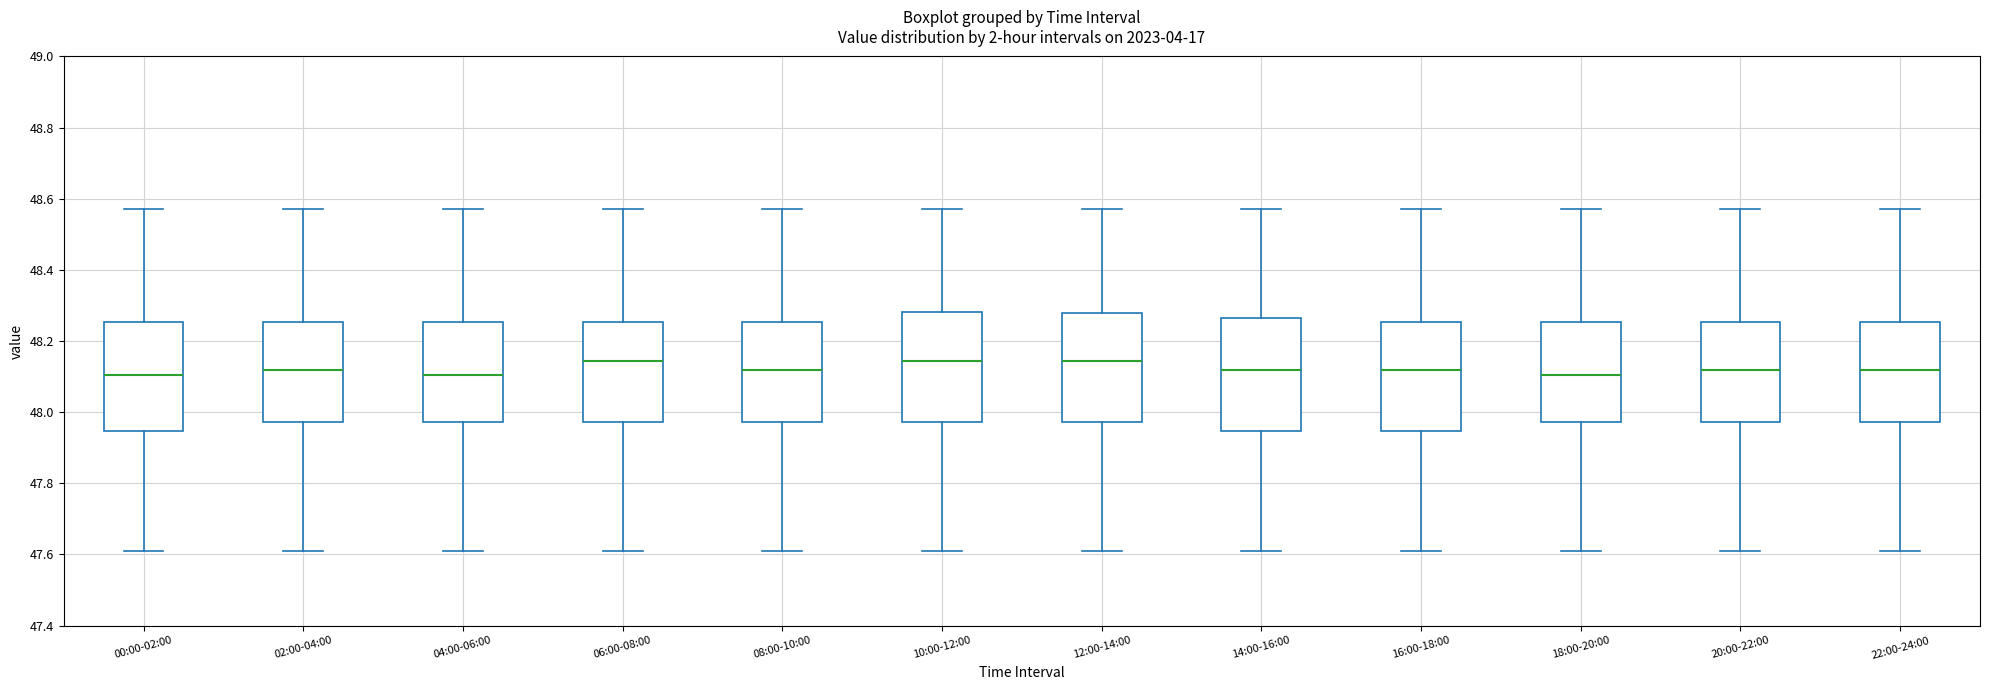

Reading left to right, read every box against the y-axis: the position of its median line, the range the box covers, and the ends of its whiskers. The values are not printed on the chart, so give them approximately, as read against the axis.

00:00-02:00: median 48.10, box 47.94 to 48.26, whiskers 47.62 to 48.58
02:00-04:00: median 48.12, box 47.98 to 48.26, whiskers 47.62 to 48.58
04:00-06:00: median 48.10, box 47.98 to 48.26, whiskers 47.62 to 48.58
06:00-08:00: median 48.14, box 47.98 to 48.26, whiskers 47.62 to 48.58
08:00-10:00: median 48.12, box 47.98 to 48.26, whiskers 47.62 to 48.58
10:00-12:00: median 48.14, box 47.98 to 48.28, whiskers 47.62 to 48.58
12:00-14:00: median 48.14, box 47.98 to 48.28, whiskers 47.62 to 48.58
14:00-16:00: median 48.12, box 47.94 to 48.26, whiskers 47.62 to 48.58
16:00-18:00: median 48.12, box 47.94 to 48.26, whiskers 47.62 to 48.58
18:00-20:00: median 48.10, box 47.98 to 48.26, whiskers 47.62 to 48.58
20:00-22:00: median 48.12, box 47.98 to 48.26, whiskers 47.62 to 48.58
22:00-24:00: median 48.12, box 47.98 to 48.26, whiskers 47.62 to 48.58